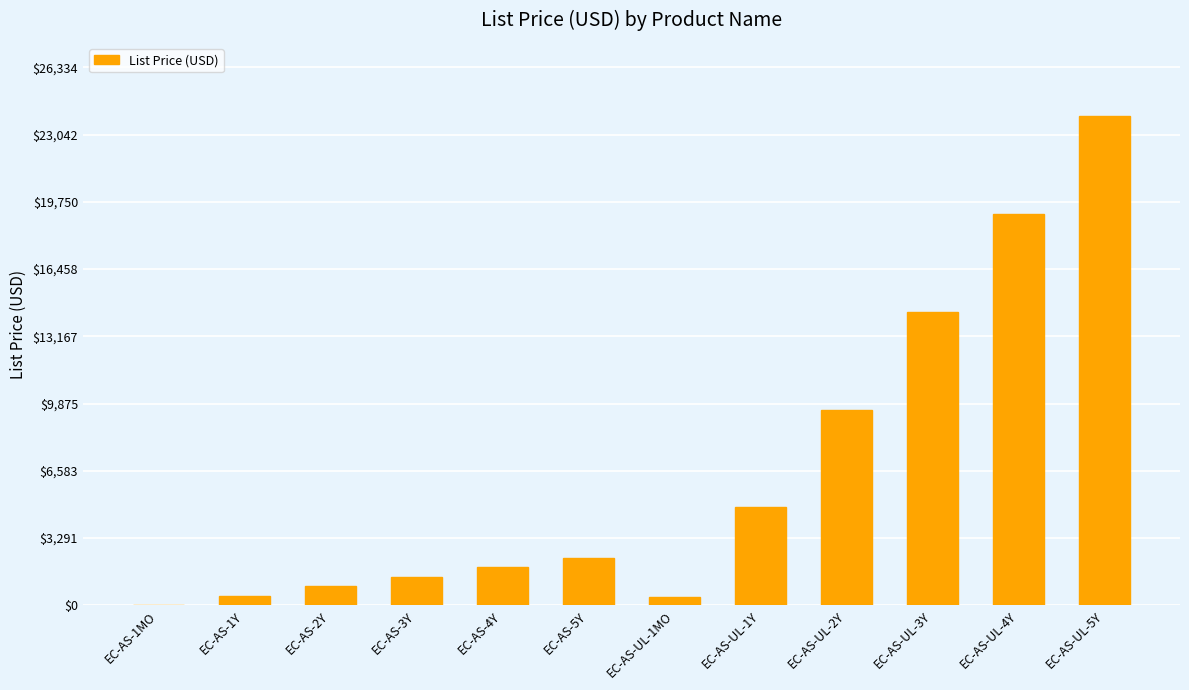

Which category has the highest value across all series?

EC-AS-UL-5Y